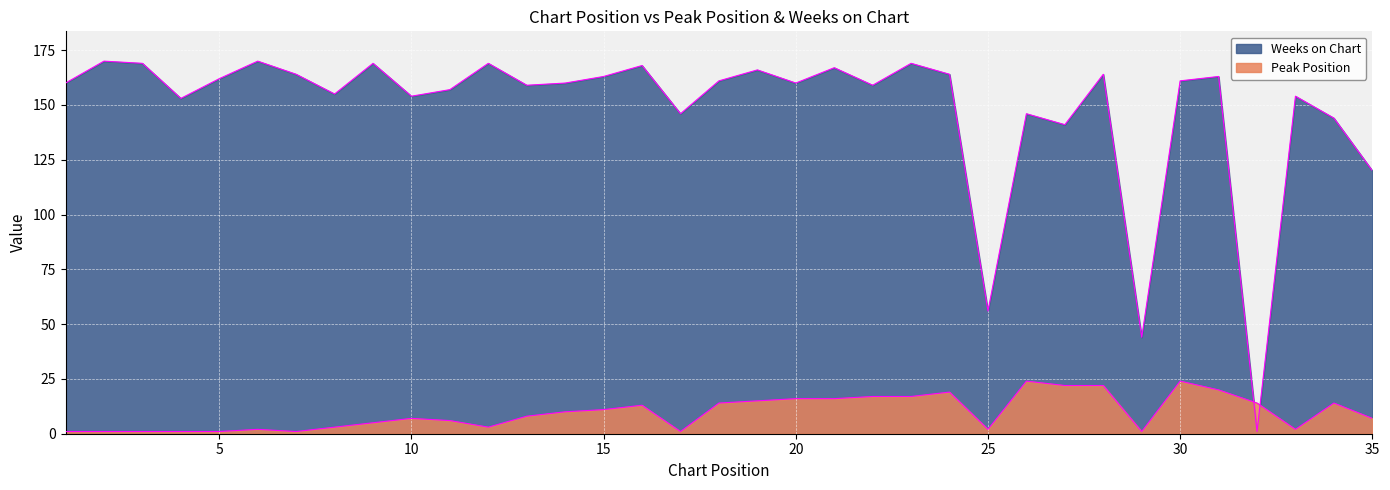

Does the chart display data point markers on the line(s)?

No